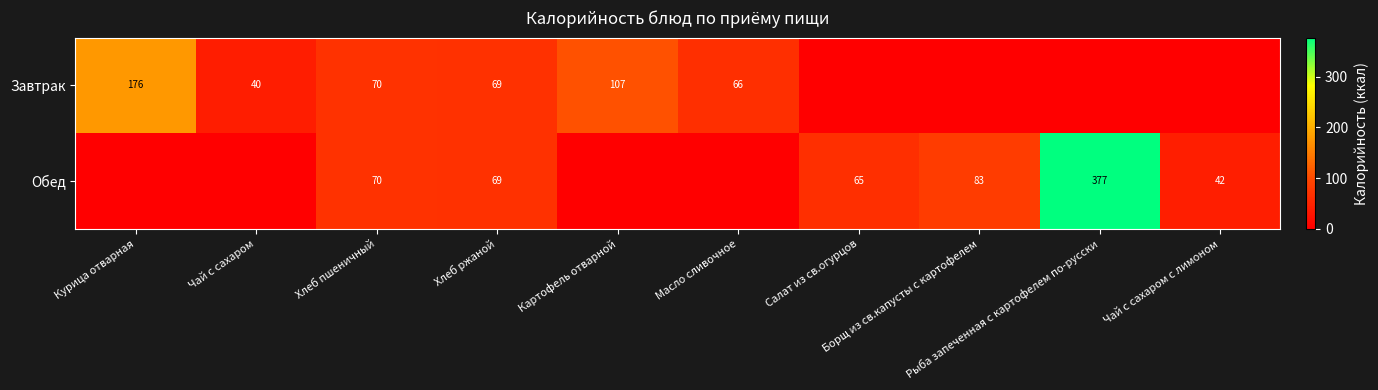

Which series has the largest total across all categories?

Обед